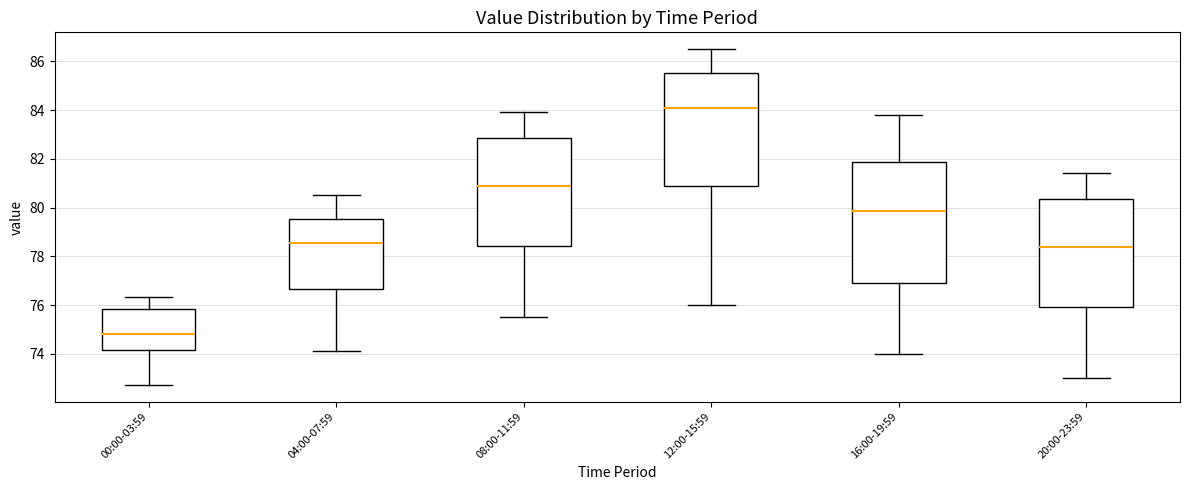

Reading left to right, read every box against the y-axis: the position of its median line, the range the box covers, and the ends of its whiskers. The values are not printed on the chart, so give them approximately, as read against the axis.

00:00-03:59: median 74.8, box 74.2 to 75.8, whiskers 72.8 to 76.4
04:00-07:59: median 78.6, box 76.6 to 79.6, whiskers 74.2 to 80.6
08:00-11:59: median 81.0, box 78.4 to 82.8, whiskers 75.6 to 84.0
12:00-15:59: median 84.2, box 80.8 to 85.6, whiskers 76.0 to 86.6
16:00-19:59: median 79.8, box 77.0 to 81.8, whiskers 74.0 to 83.8
20:00-23:59: median 78.4, box 76.0 to 80.4, whiskers 73.0 to 81.4